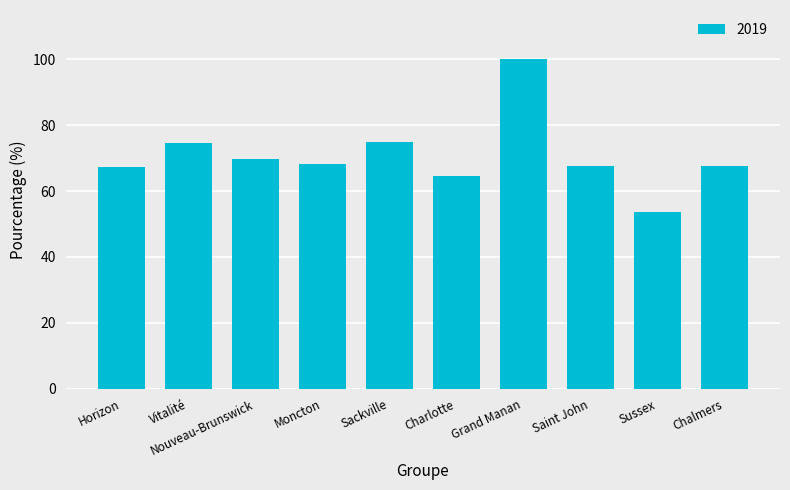

What position from the right is Vitalité?

9